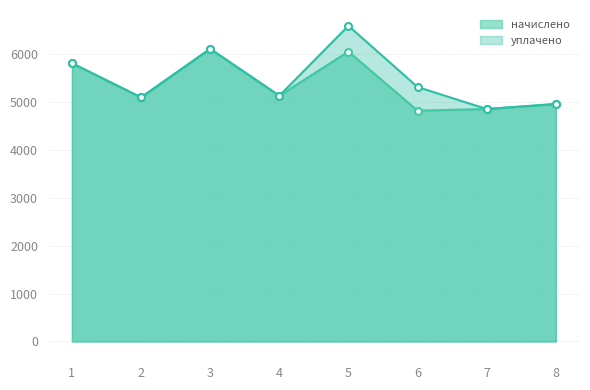

Does the chart display data point markers on the line(s)?

Yes